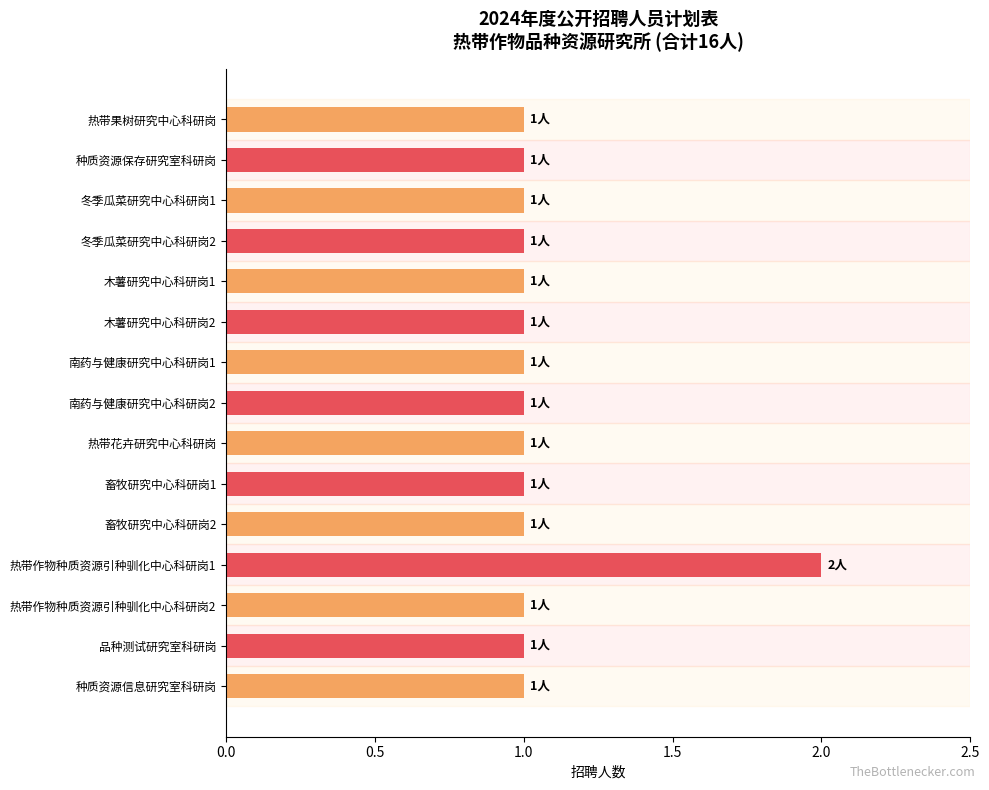

Which category has the highest value across all series?

热带作物种质资源引种驯化中心科研岗1